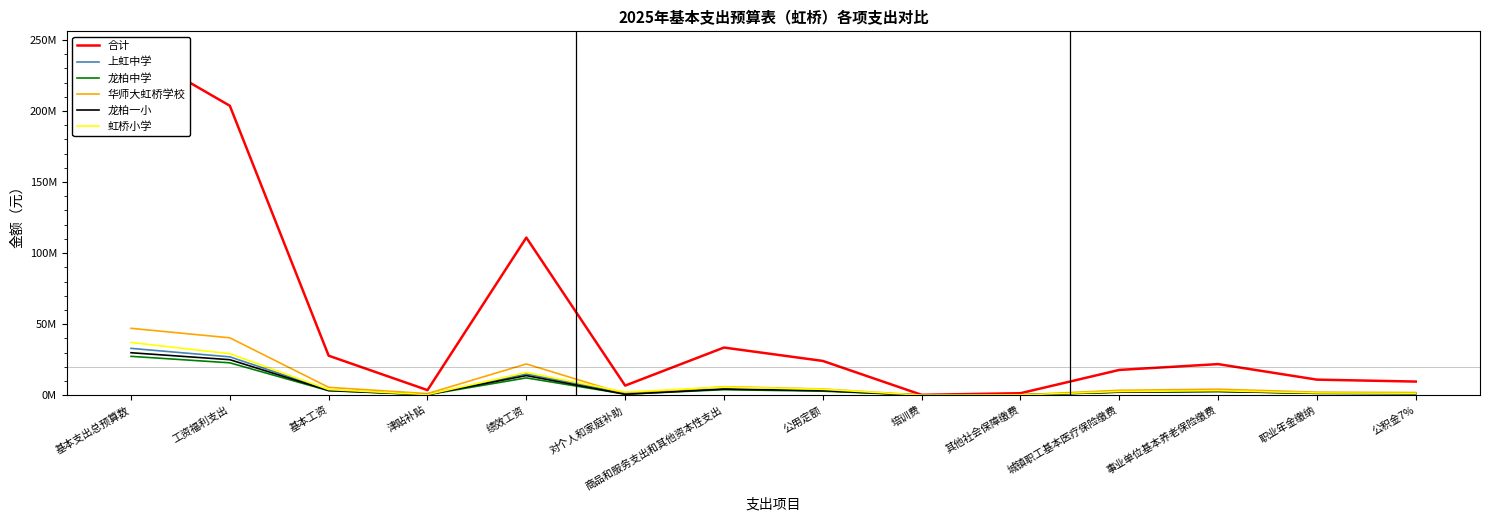

Reading left to right, transcribe all the data shown in this chart.

合计: 基本支出总预算数=243943373.2	工资福利支出=203705680.0	基本工资=27775860.0	津贴补贴=3540756.0	绩效工资=110927884.0	对个人和家庭补助=6731550.0	商品和服务支出和其他资本性支出=33506143.2	公用定额=24096420.0	培训费=224400.0	其他社会保障缴费=1365804.0	城镇职工基本医疗保险缴费=17755452.0	事业单位基本养老保险缴费=21852864.0	职业年金缴纳=10926432.0	公积金7%=9560628.0
上虹中学: 基本支出总预算数=32928374.2	工资福利支出=26959850.0	基本工资=3671290.0	津贴补贴=375400.0	绩效工资=14926380.0	对个人和家庭补助=1563420.0	商品和服务支出和其他资本性支出=4405104.2	公用定额=3110800.0	培训费=28000.0	其他社会保障缴费=177484.0	城镇职工基本医疗保险缴费=2307292.0	事业单位基本养老保险缴费=2839744.0	职业年金缴纳=1419872.0	公积金7%=1242388.0
龙柏中学: 基本支出总预算数=27322904.4	工资福利支出=22765148.0	基本工资=3123440.0	津贴补贴=305820.0	绩效工资=12154338.0	对个人和家庭补助=716250.0	商品和服务支出和其他资本性支出=3841506.4	公用定额=2802800.0	培训费=22800.0	其他社会保障缴费=159590.0	城镇职工基本医疗保险缴费=2074670.0	事业单位基本养老保险缴费=2553440.0	职业年金缴纳=1276720.0	公积金7%=1117130.0
华师大虹桥学校: 基本支出总预算数=47045953.7	工资福利支出=40357552.0	基本工资=5508670.0	津贴补贴=1087680.0	绩效工资=21963102.0	对个人和家庭补助=728070.0	商品和服务支出和其他资本性支出=5960331.7	公用定额=4350980.0	培训费=41200.0	其他社会保障缴费=262180.0	城镇职工基本医疗保险缴费=3408340.0	事业单位基本养老保险缴费=4194880.0	职业年金缴纳=2097440.0	公积金7%=1835260.0
龙柏一小: 基本支出总预算数=29863482.1	工资福利支出=24963744.0	基本工资=3289790.0	津贴补贴=364200.0	绩效工资=13776664.0	对个人和家庭补助=654100.0	商品和服务支出和其他资本性支出=4245638.2	公用定额=3174690.0	培训费=27200.0	其他社会保障缴费=167402.0	城镇职工基本医疗保险缴费=2176226.0	事业单位基本养老保险缴费=2678432.0	职业年金缴纳=1339216.0	公积金7%=1171814.0
虹桥小学: 基本支出总预算数=37091954.4	工资福利支出=29189870.0	基本工资=3939060.0	津贴补贴=423048.0	绩效工资=16005242.0	对个人和家庭补助=2181900.0	商品和服务支出和其他资本性支出=5720184.4	公用定额=4118430.0	培训费=31600.0	其他社会保障缴费=196056.0	城镇职工基本医疗保险缴费=2548728.0	事业单位基本养老保险缴费=3136896.0	职业年金缴纳=1568448.0	公积金7%=1372392.0